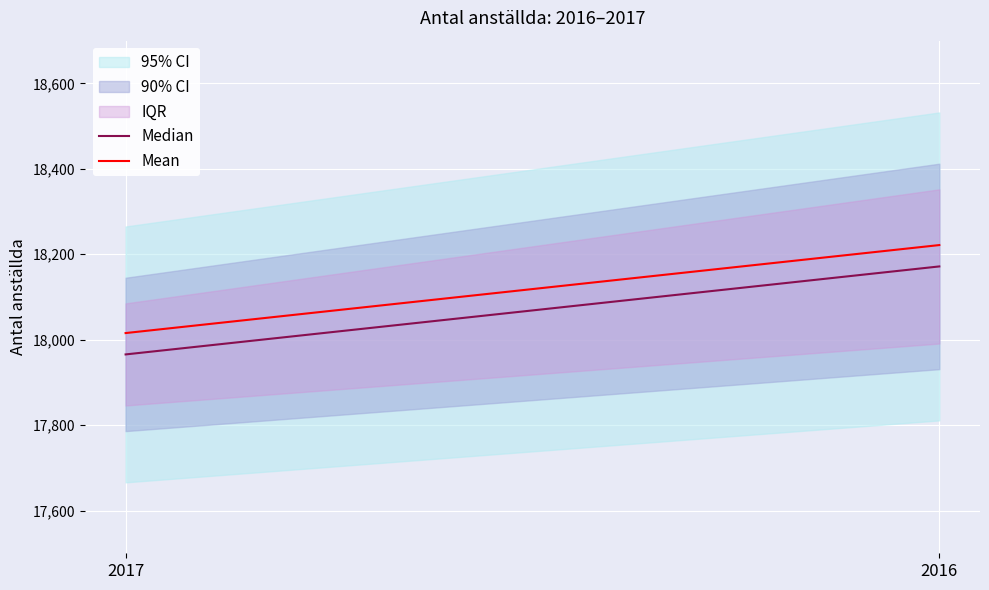

Between 2016 and 2017, which is larger?

2016